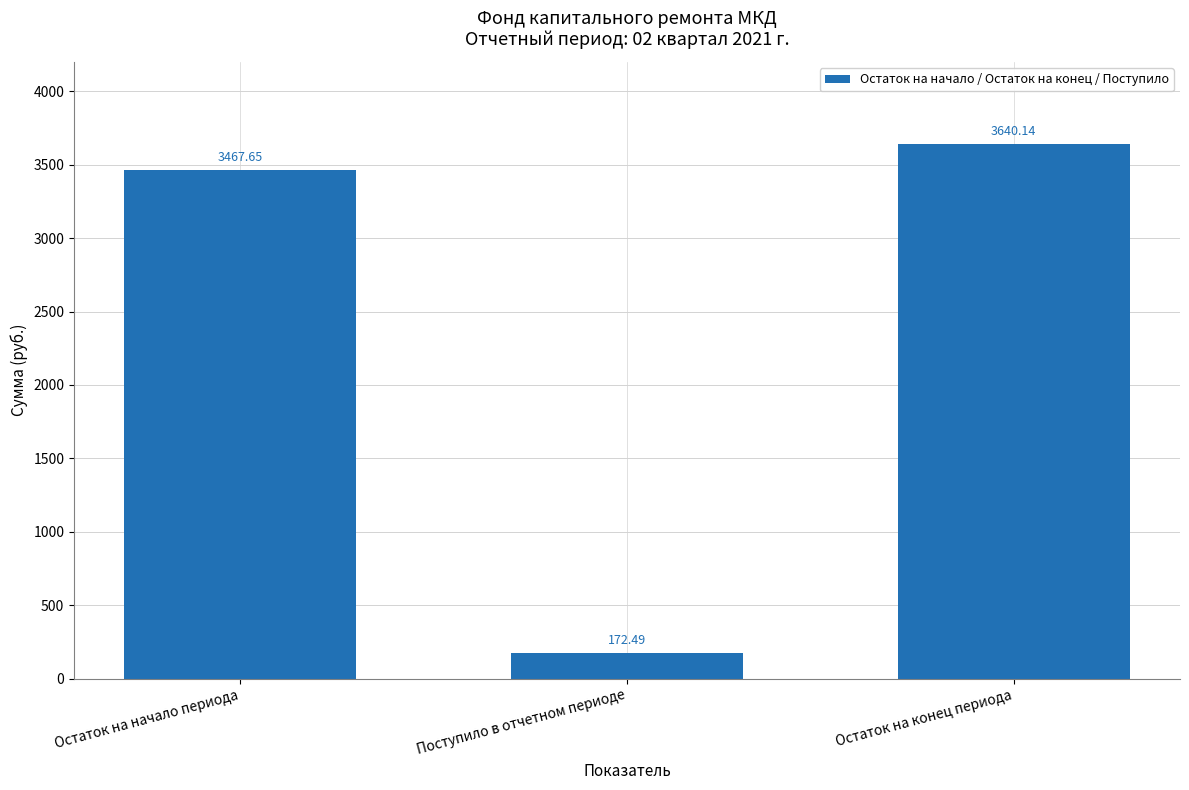

How many bars are there in total?

3